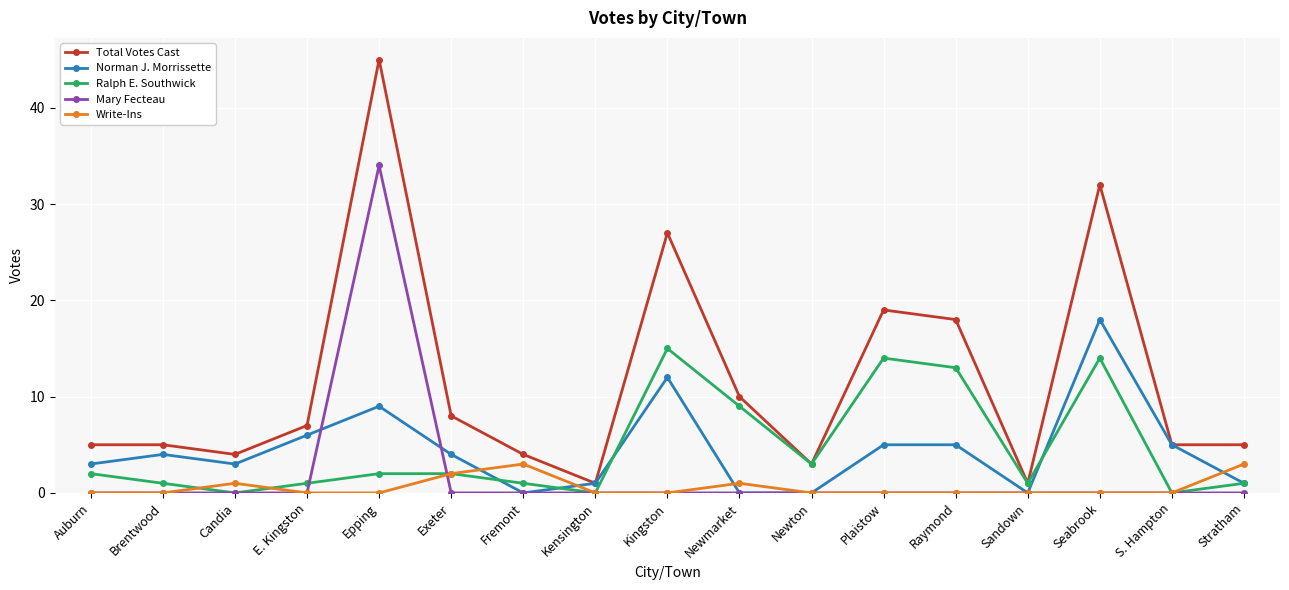

How many distinct data groups are displayed?

5